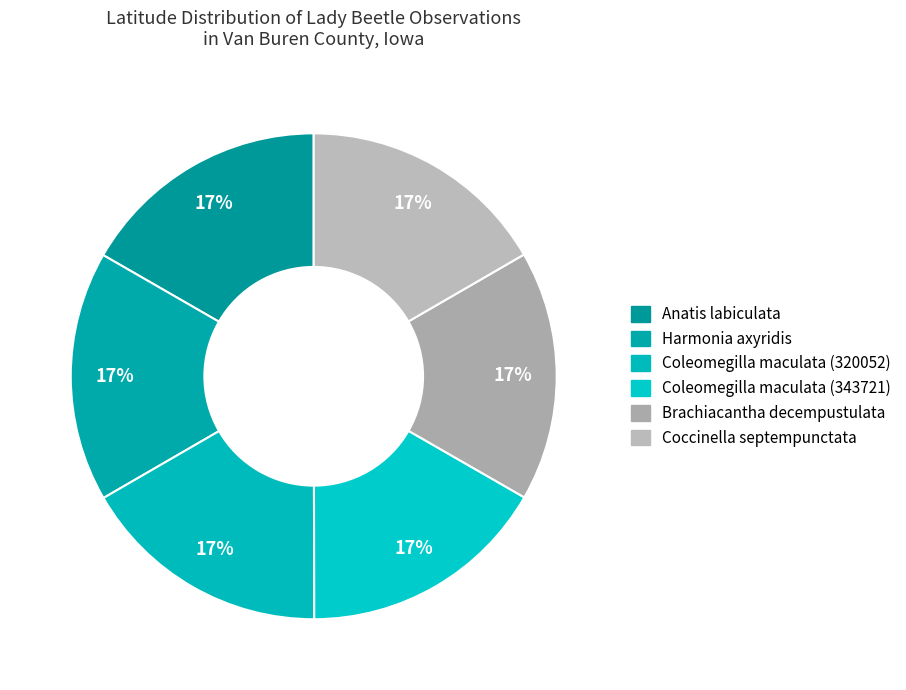

How many segments does this pie chart have?

6